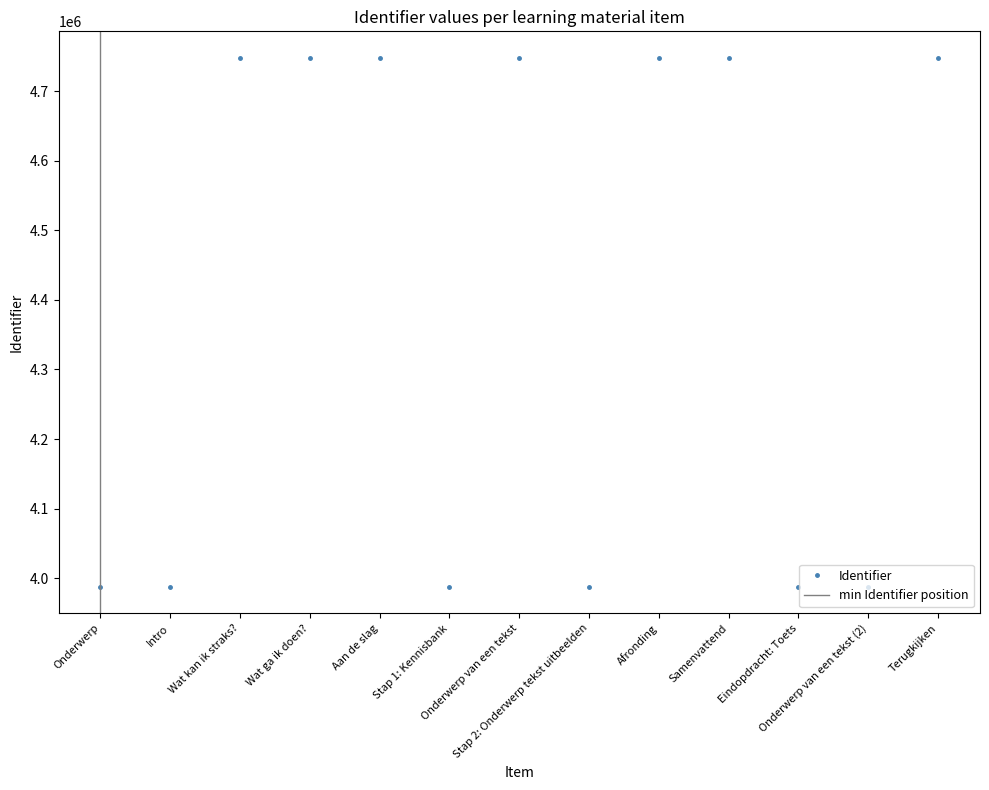

Between Onderwerp van een tekst (2) and Intro, which is larger?

Onderwerp van een tekst (2)